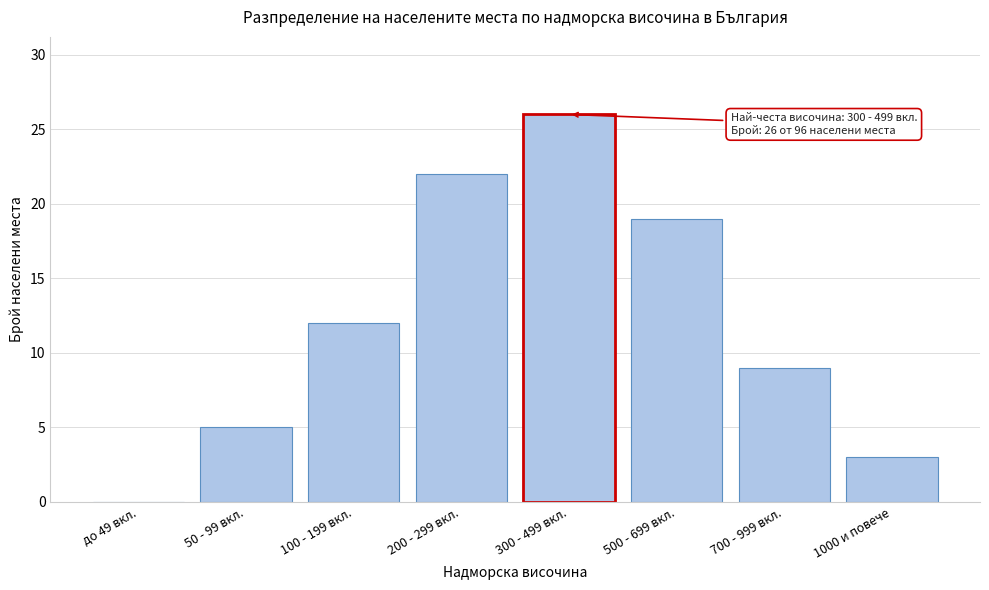

Reading right to left, list all the values displayed in this chart.

1000 и повече=3	700 - 999 вкл.=9	500 - 699 вкл.=19	300 - 499 вкл.=26	200 - 299 вкл.=22	100 - 199 вкл.=12	50 - 99 вкл.=5	до 49 вкл.=0